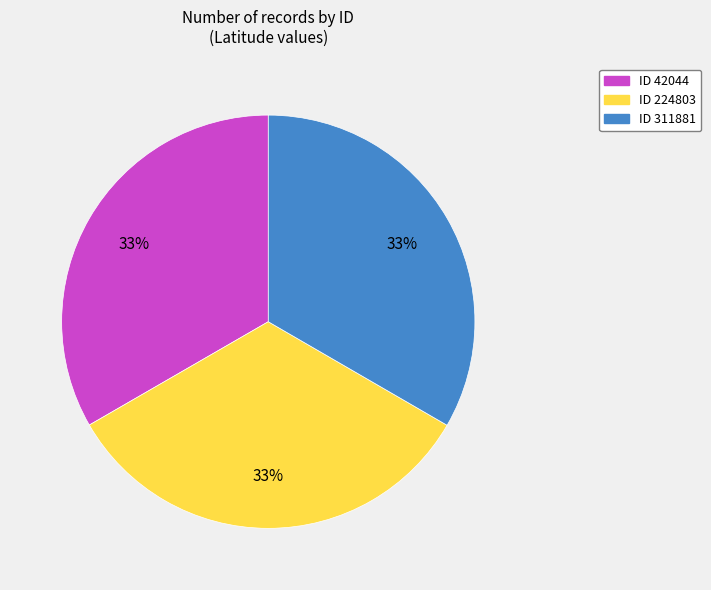

To the nearest percent, what portion does ID 311881 represent?

33%